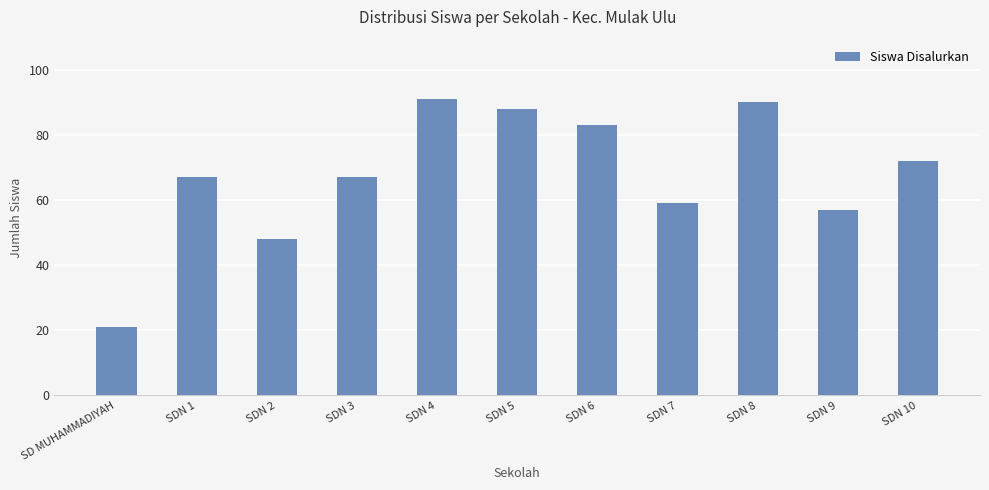

What is the label of the 9th bar from the right?

SDN 2